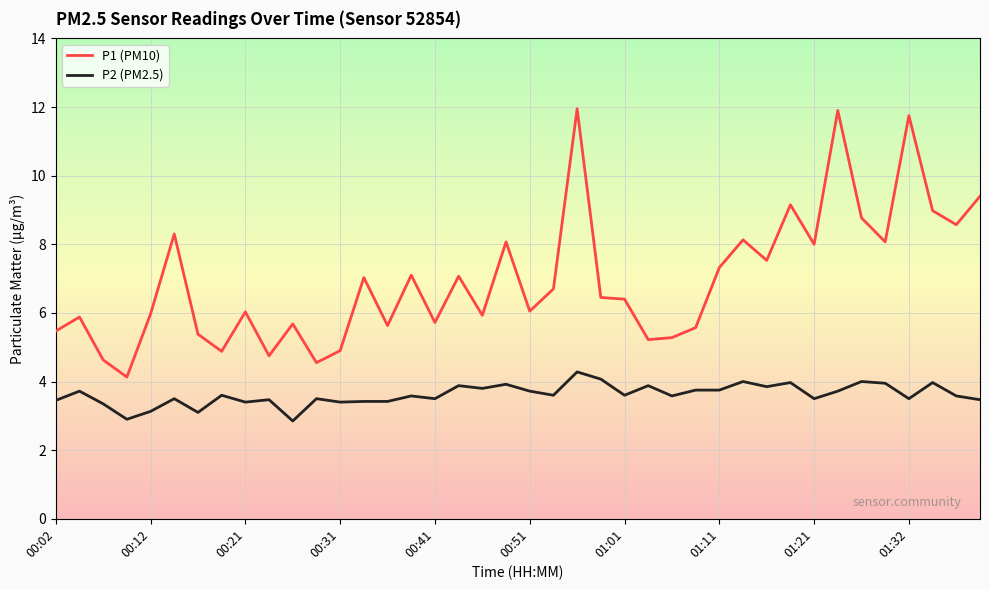

Which series has the largest total across all categories?

P1 (PM10)